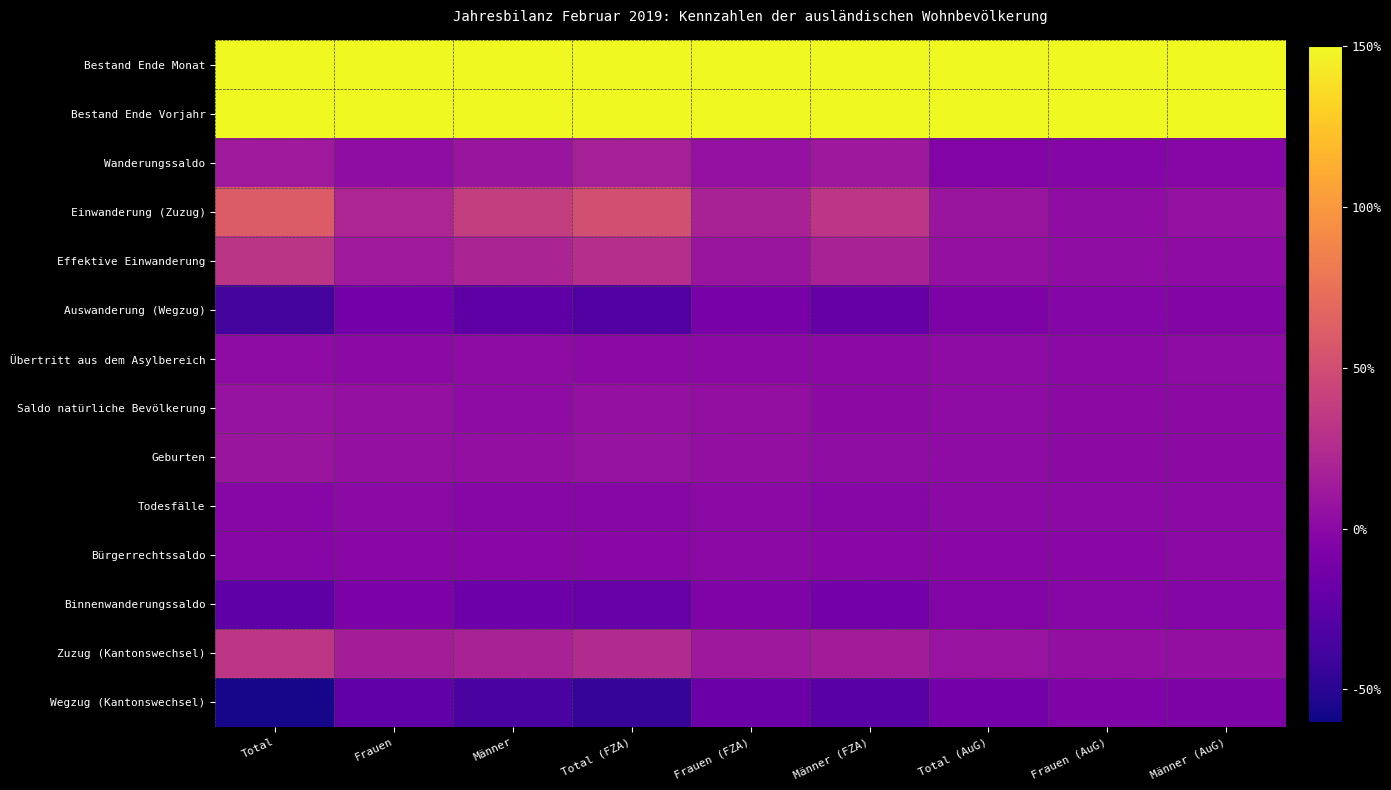

Which series has the largest total across all categories?

Bestand Ende Vorjahr